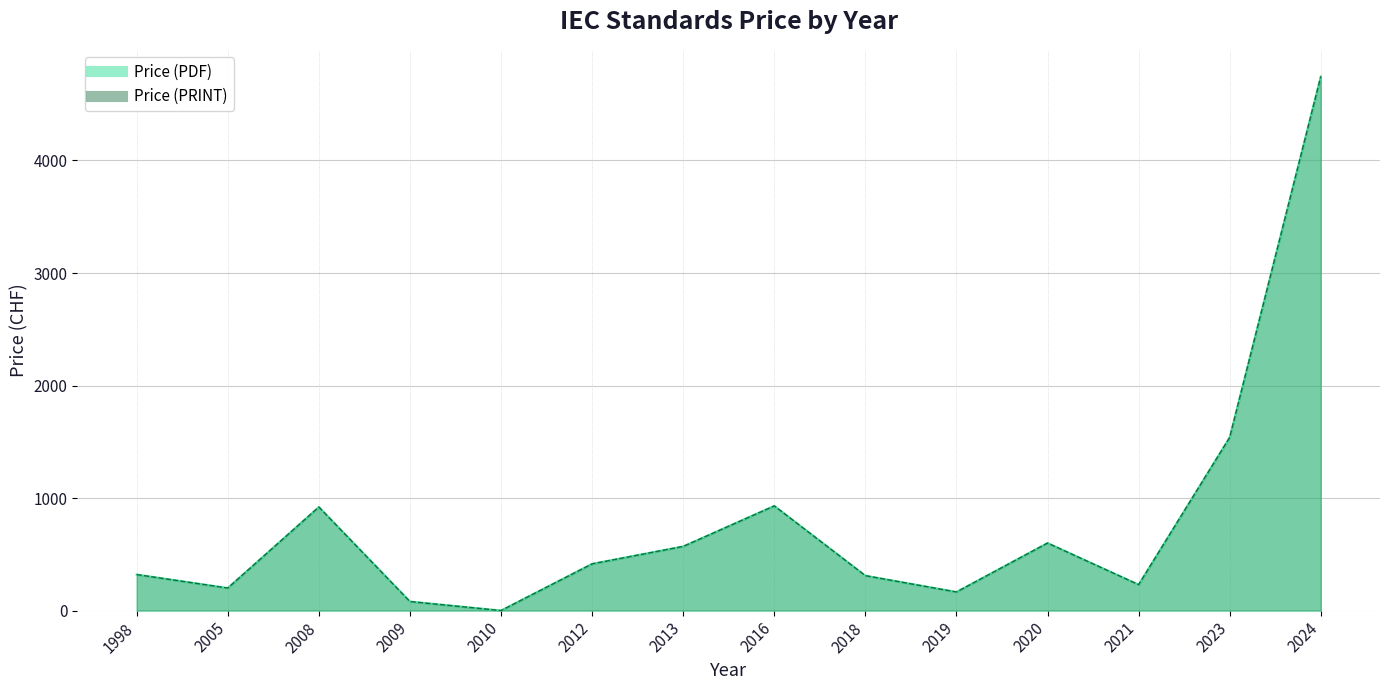

Which series has the largest total across all categories?

Price (PDF)